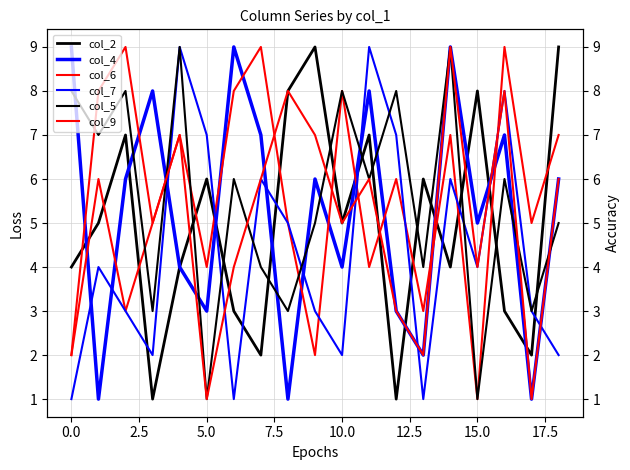

How many intersections are there between col_7 and col_5?

6